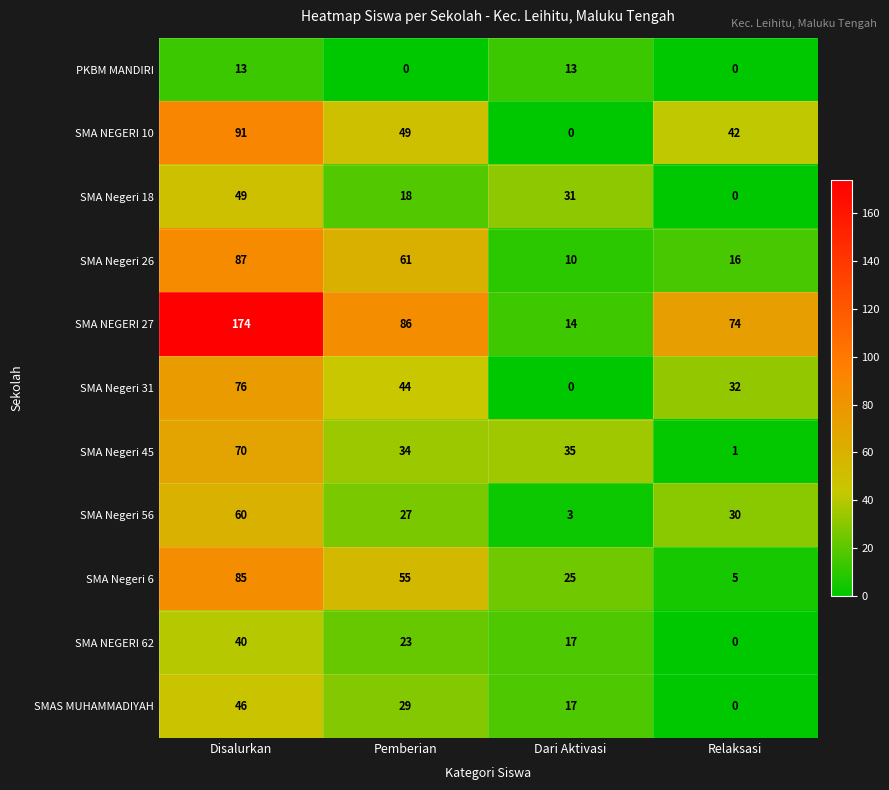

At which label does SMA Negeri 26 first exceed 61?

Disalurkan